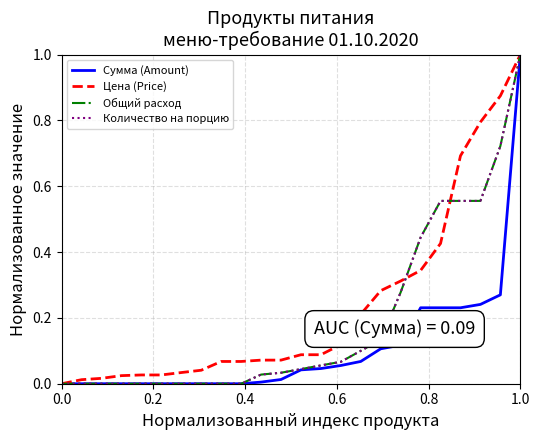

Does the chart have visible grid lines?

Yes